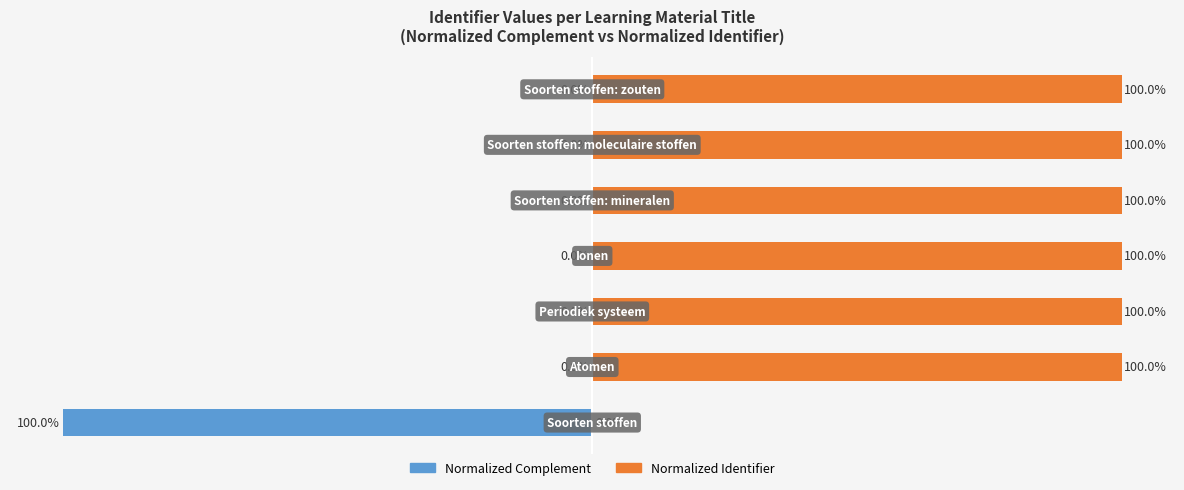

Reading right to left, extract all data points from this chart.

Normalized Complement: 0	0	0	0	0	0	-100
Normalized Identifier: 100	100	100	100	100	100	0